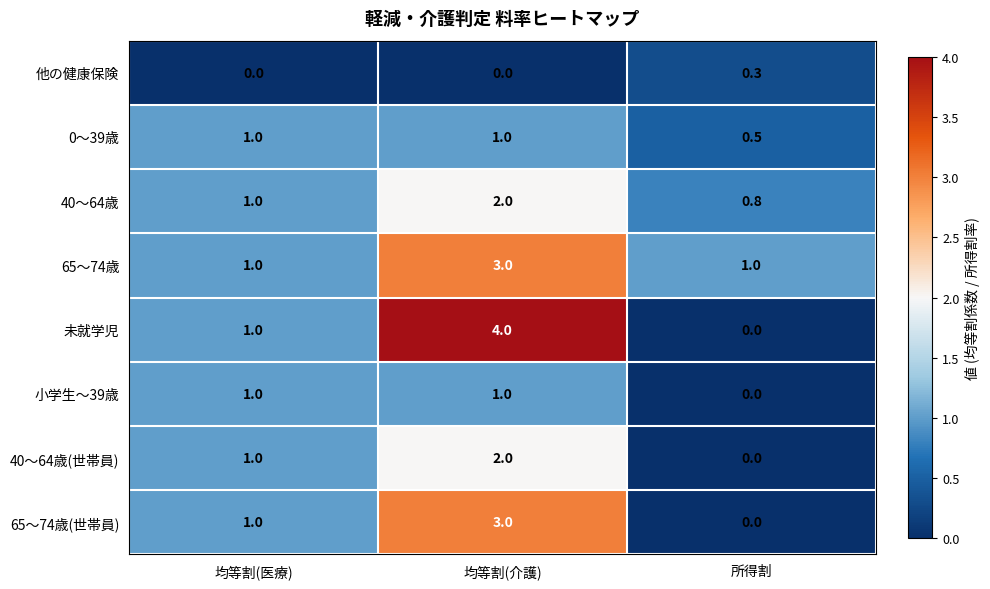

What value does the 40～64歳(世帯員) series have at 均等割(医療)?

1.0